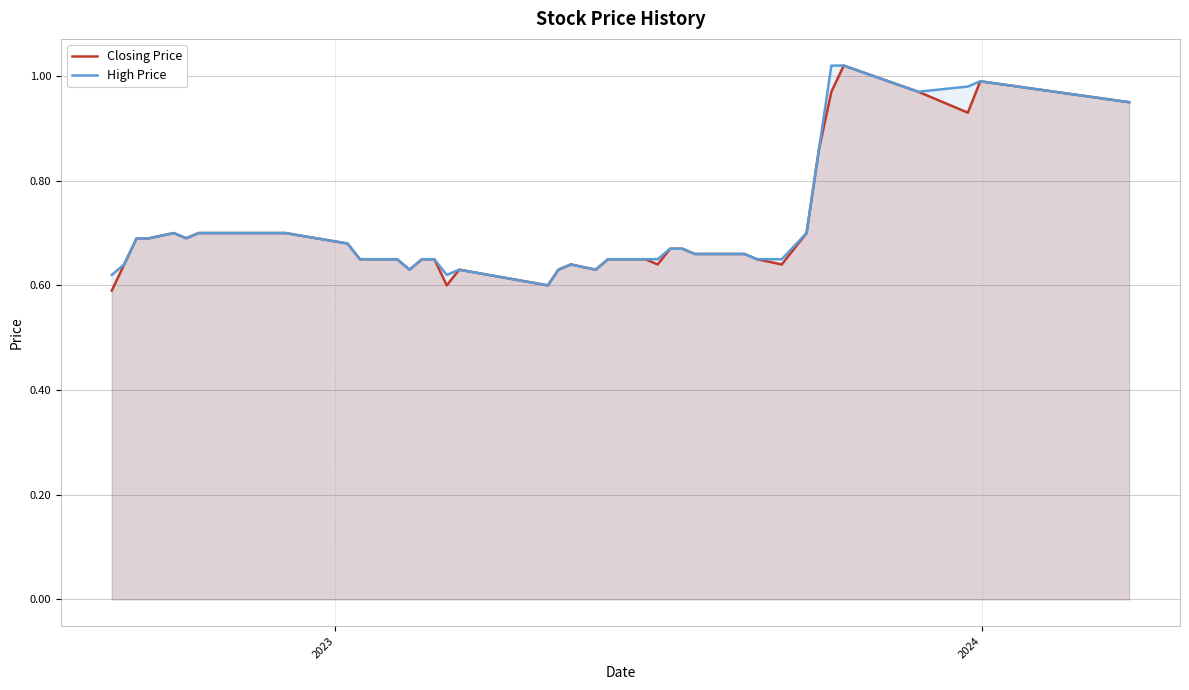

What are all the series names shown in the legend?

Closing Price, High Price